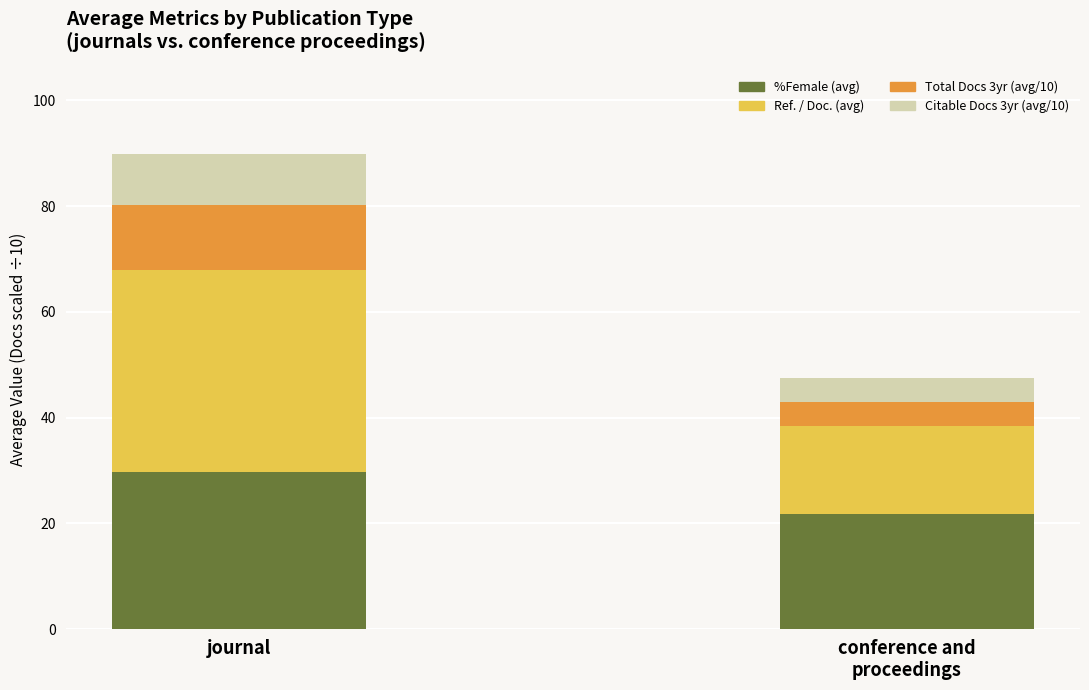

What is the total value across all series at journal?

89.7